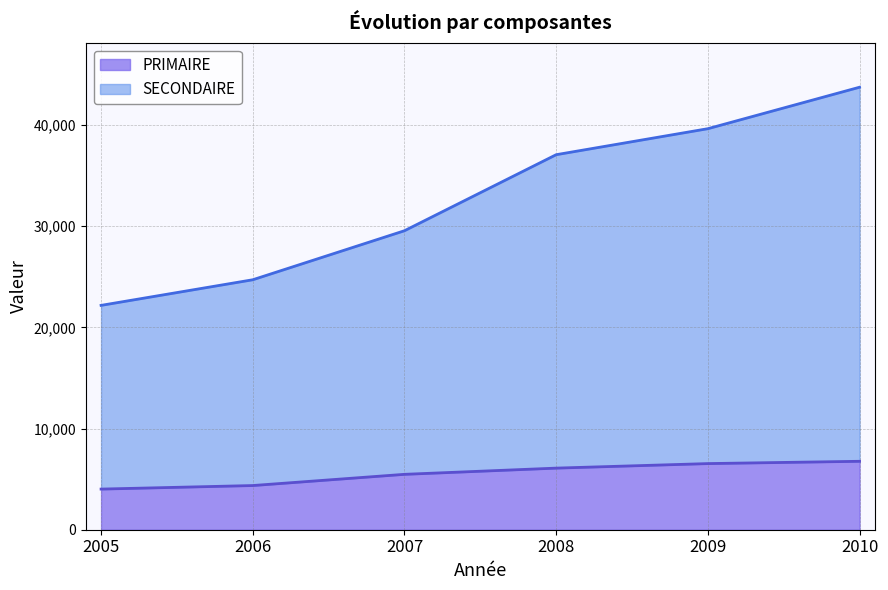

True or false: PRIMAIRE and SECONDAIRE intersect in this chart.

False